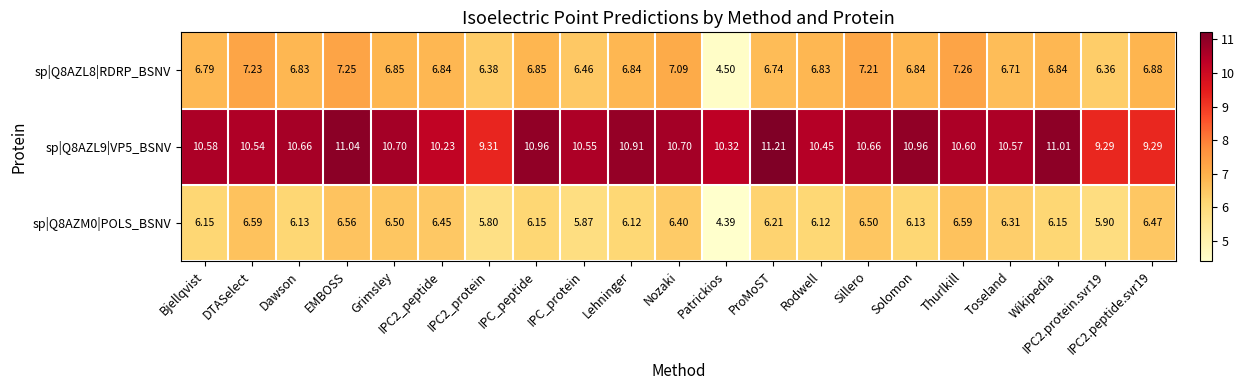

At which category is the sum across all series the highest?

EMBOSS